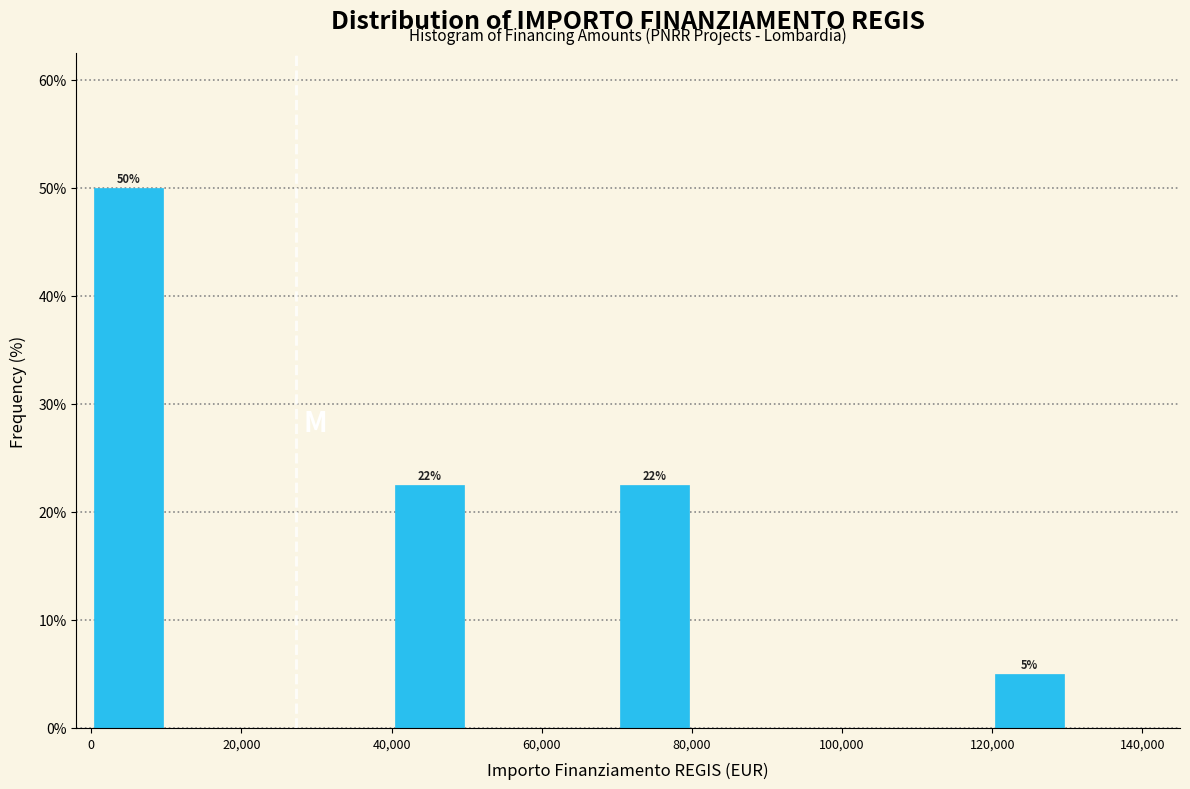

Which range on the x-axis has the tallest bar?

0 to 10000